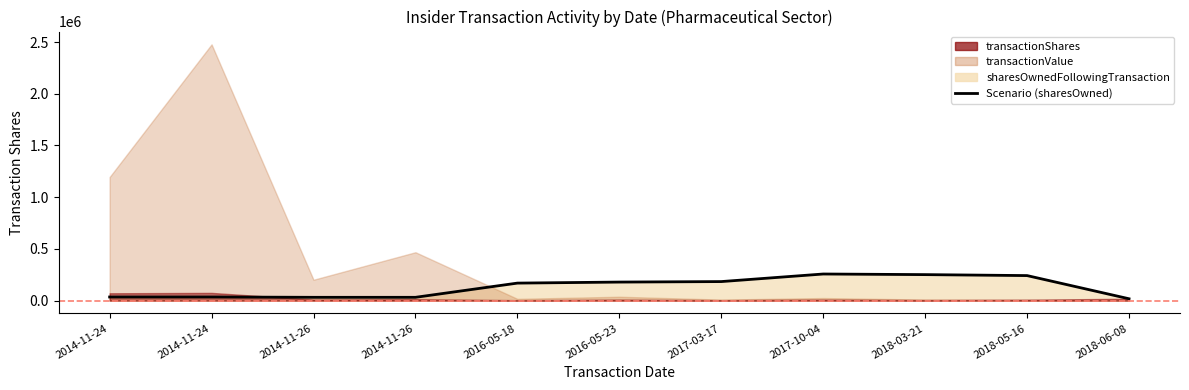

Which label corresponds to the smallest value in the chart?

2018-06-08